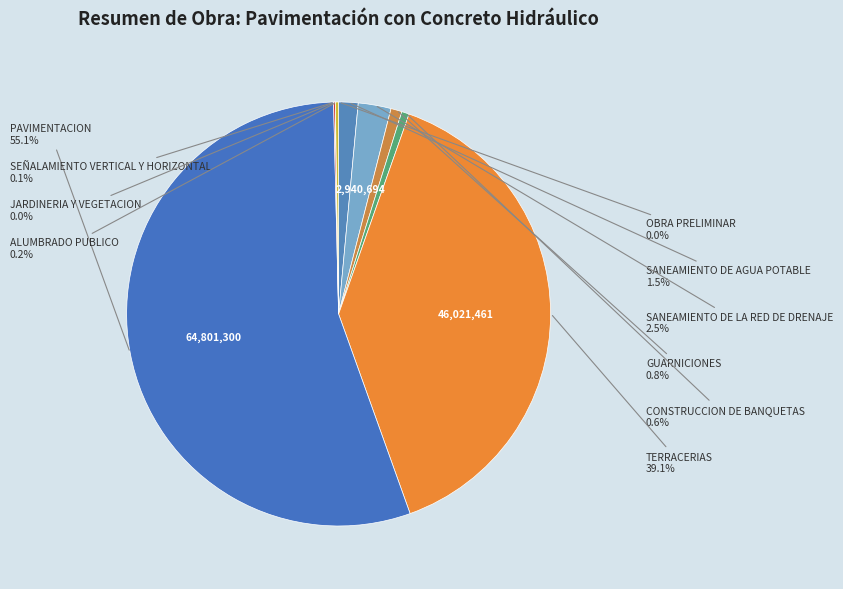

Which category accounts for the majority?

PAVIMENTACION